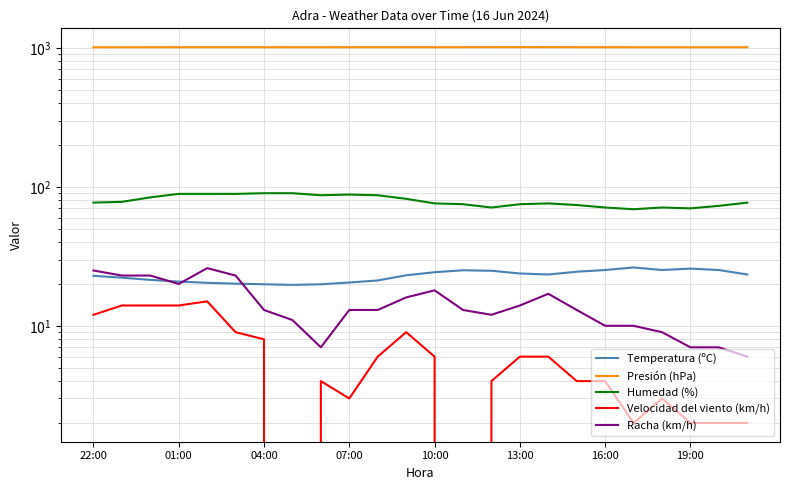

List the series in order of their peak value, highest first.

Presión (hPa), Humedad (%), Temperatura (ºC), Racha (km/h), Velocidad del viento (km/h)